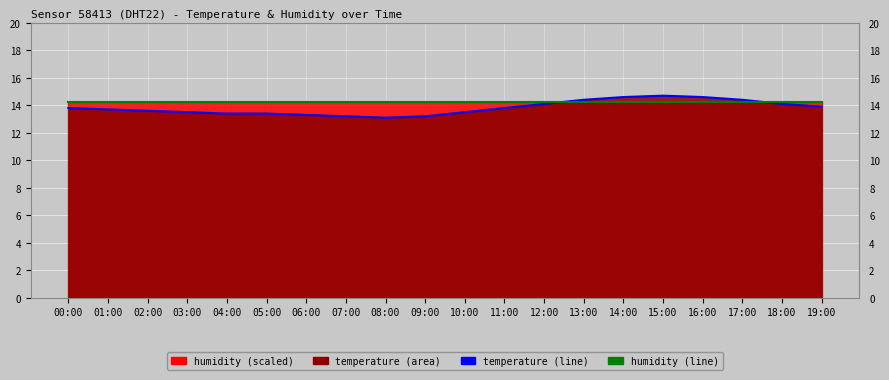

What is the lowest value of the temperature (line) series?

13.1